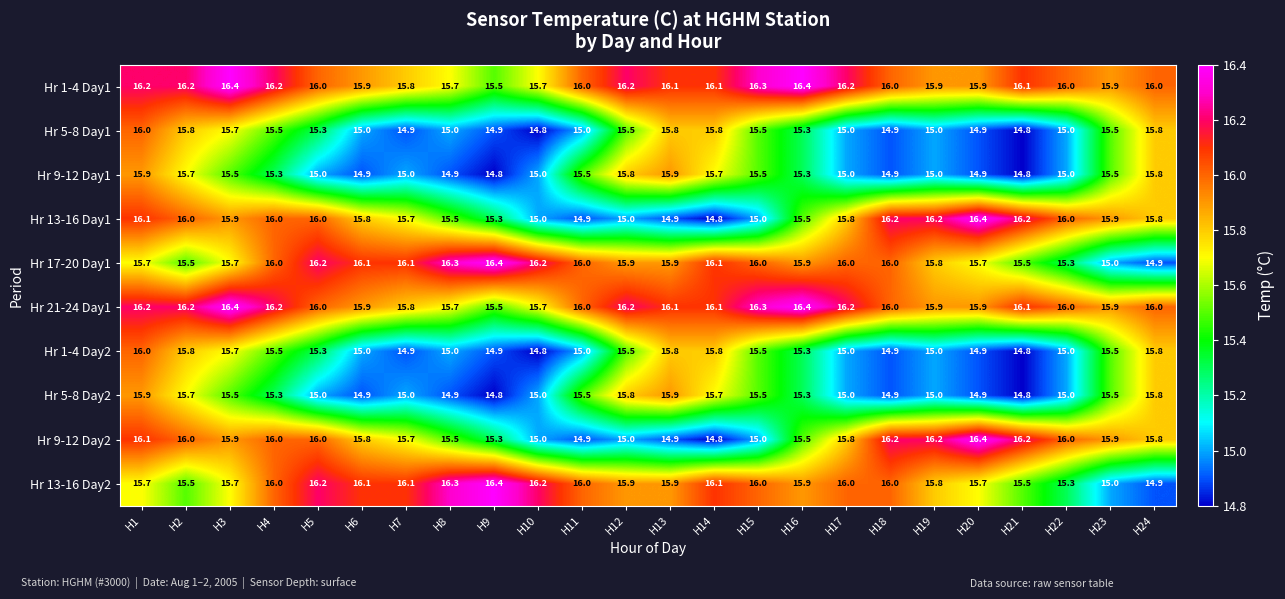

What is the minimum value shown in the chart?

14.8